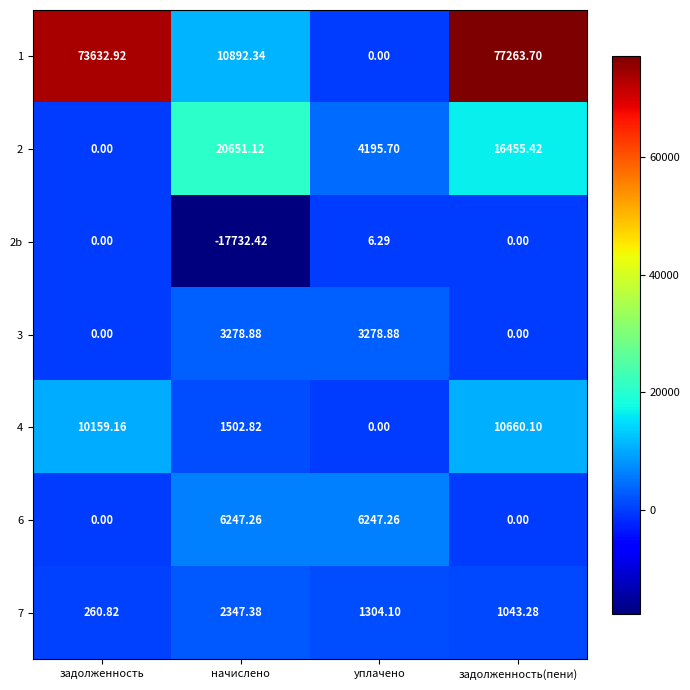

At which label does 2 first exceed 16455?

начислено